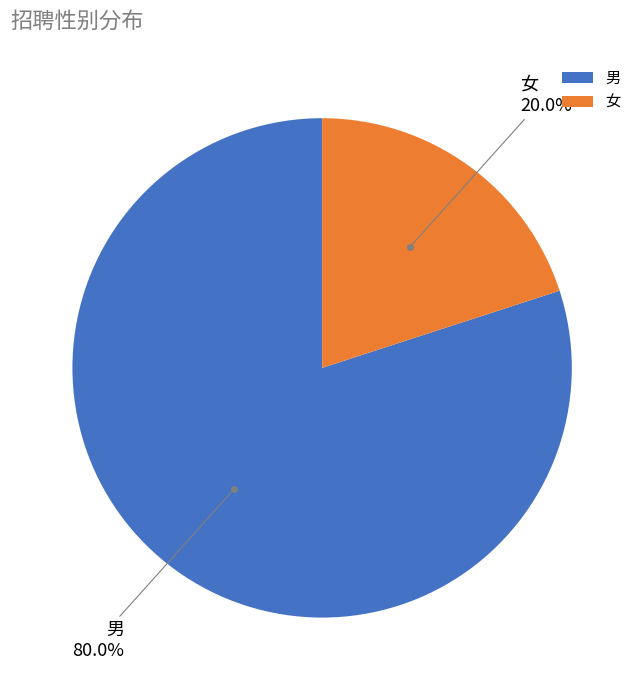

Which slice represents more than half of the pie?

男